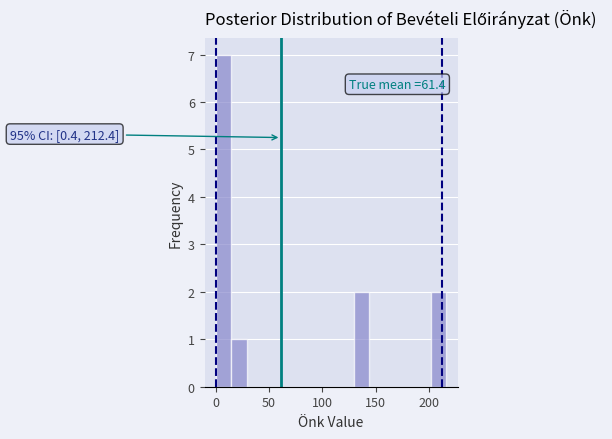

Around what value on the x-axis is the tallest bar? Give the approximate position of its centre, as read against the axis.

5